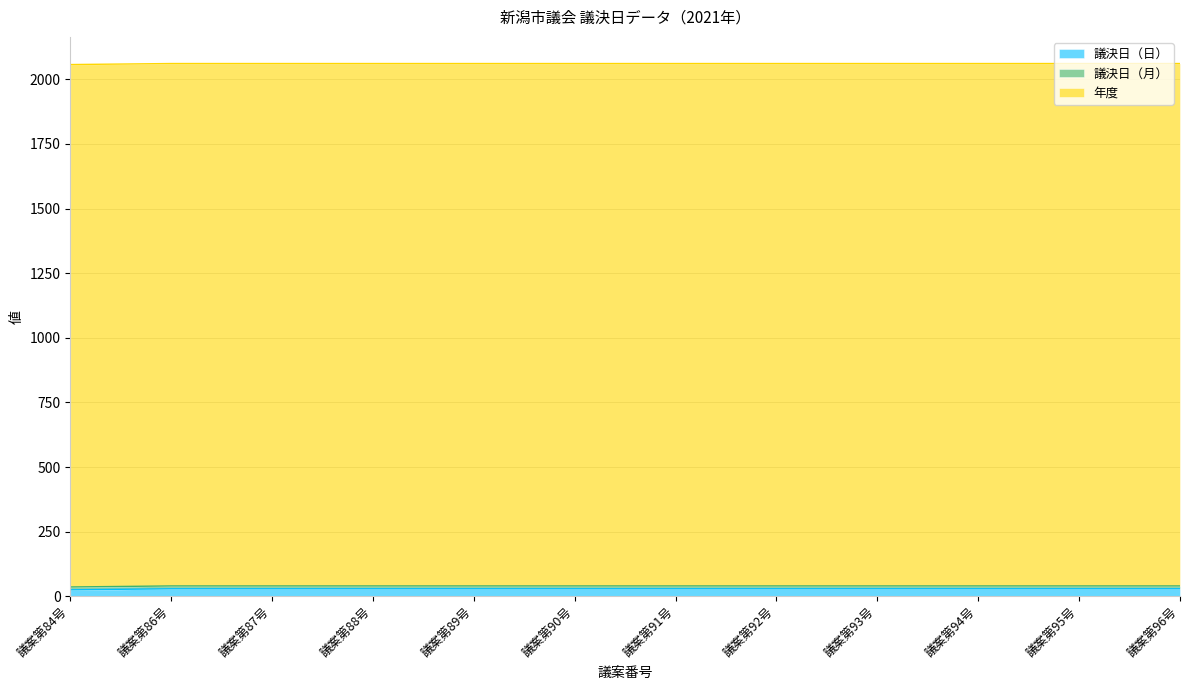

What is the difference between the highest and lowest values at 議案第94号?

2010